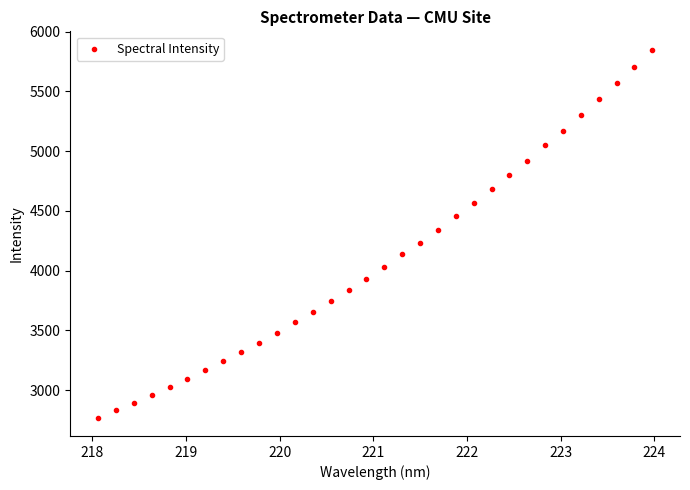

What is the range of Y values (max minus min)?

3076.4